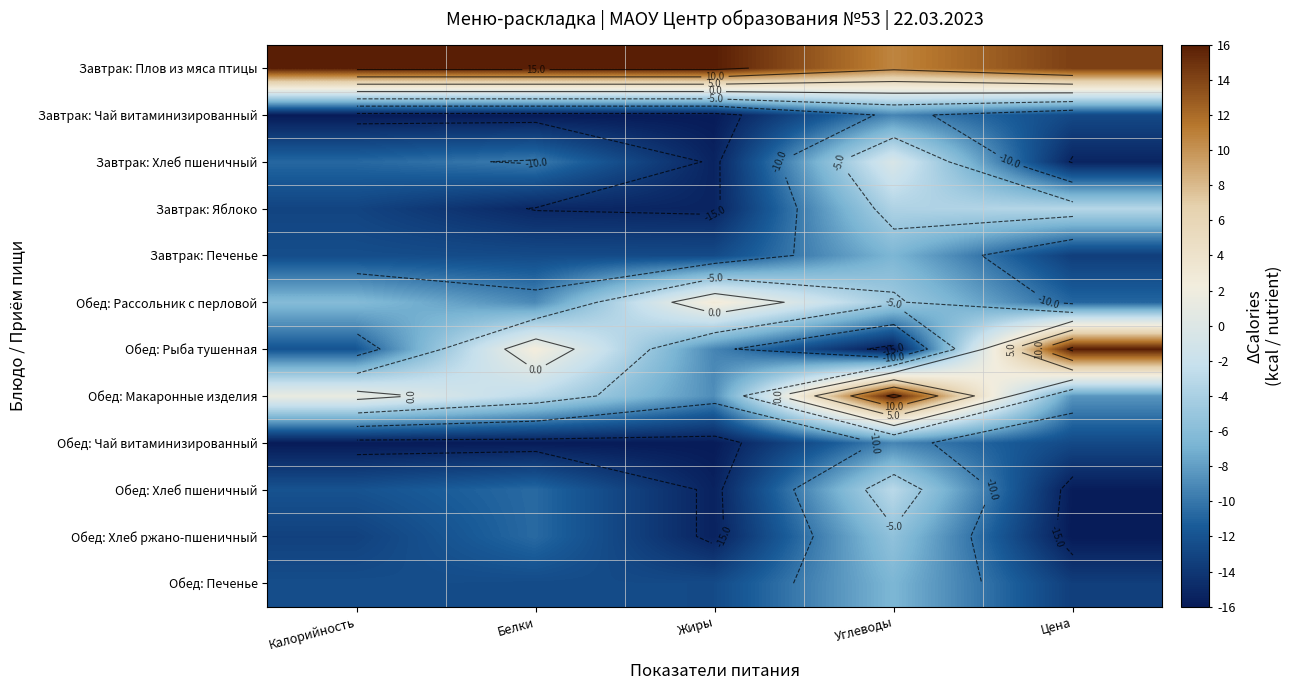

The Завтрак: Яблоко series shows -25.6 at Белки. True or false?

False